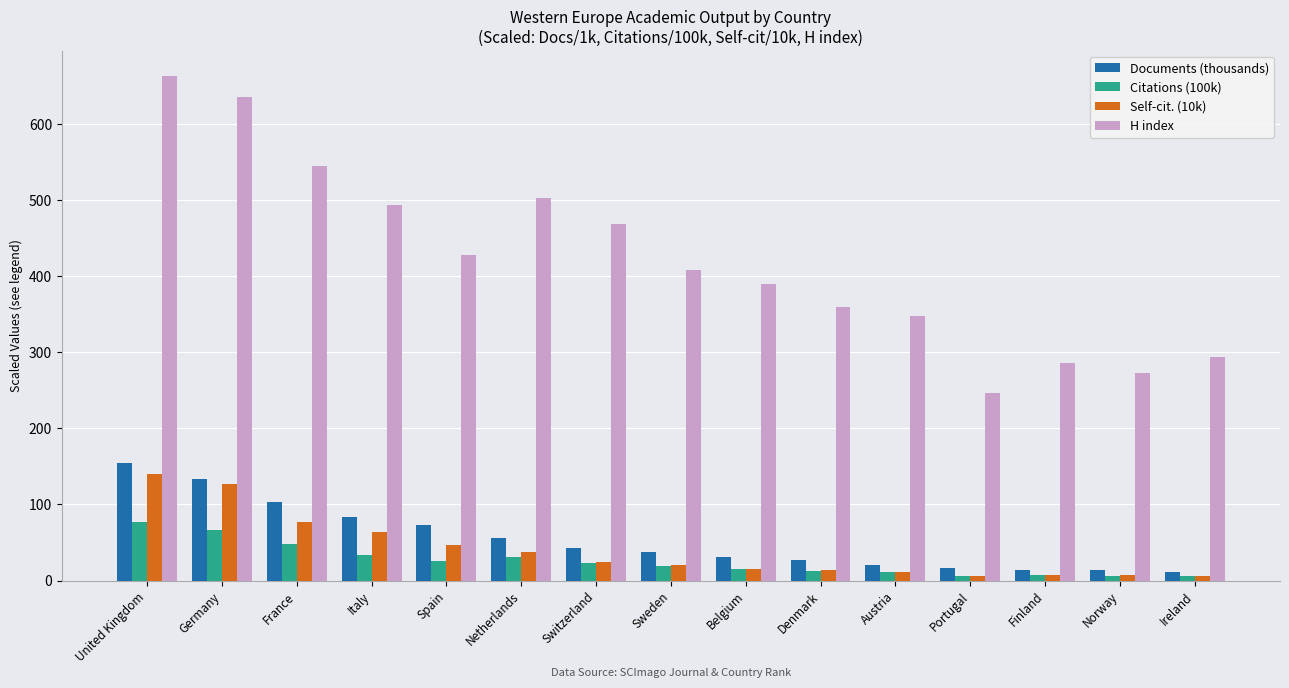

The value of Documents (thousands) at Portugal is 16.0. True or false?

True